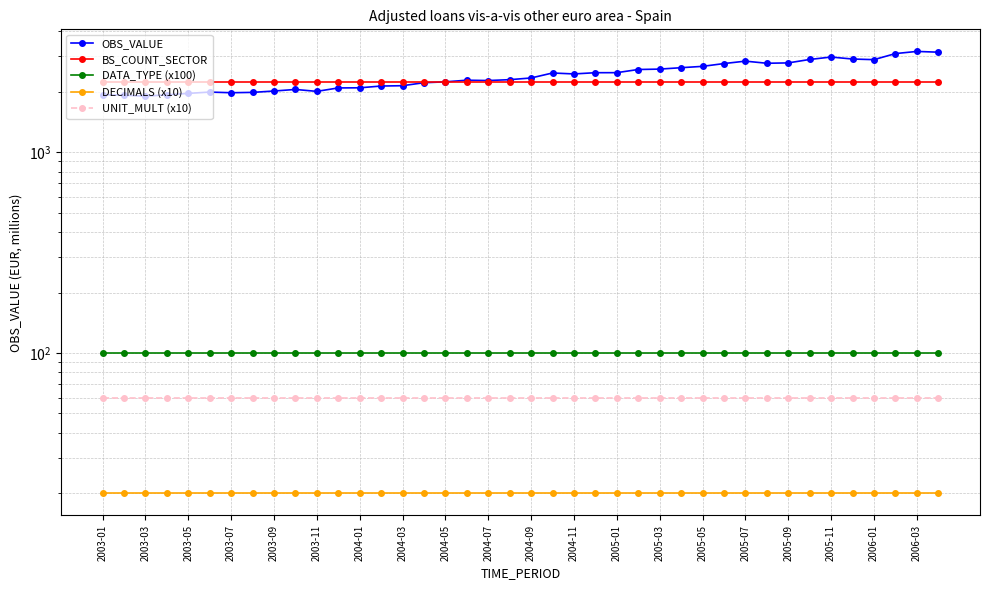

What is the value of the UNIT_MULT (x10) point at the 12th from the left?

60